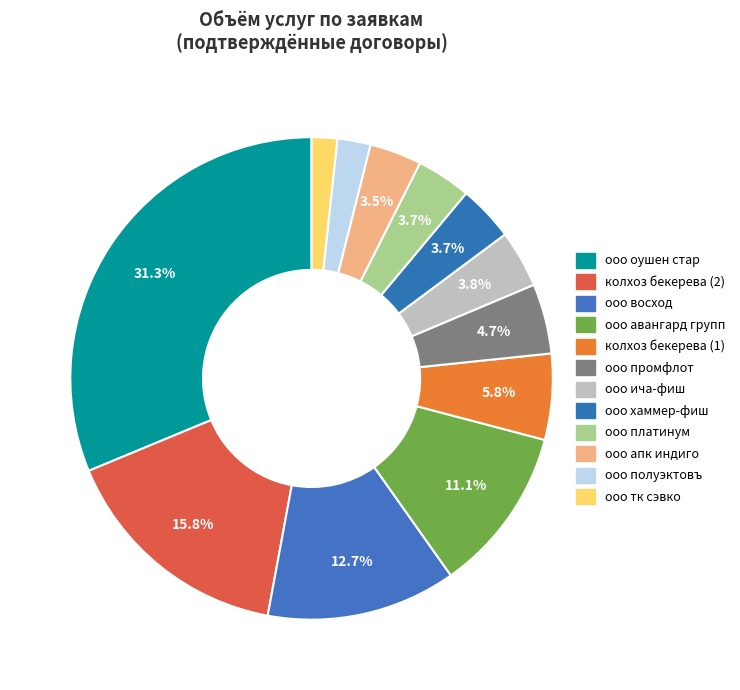

How many slices are in this pie chart?

12